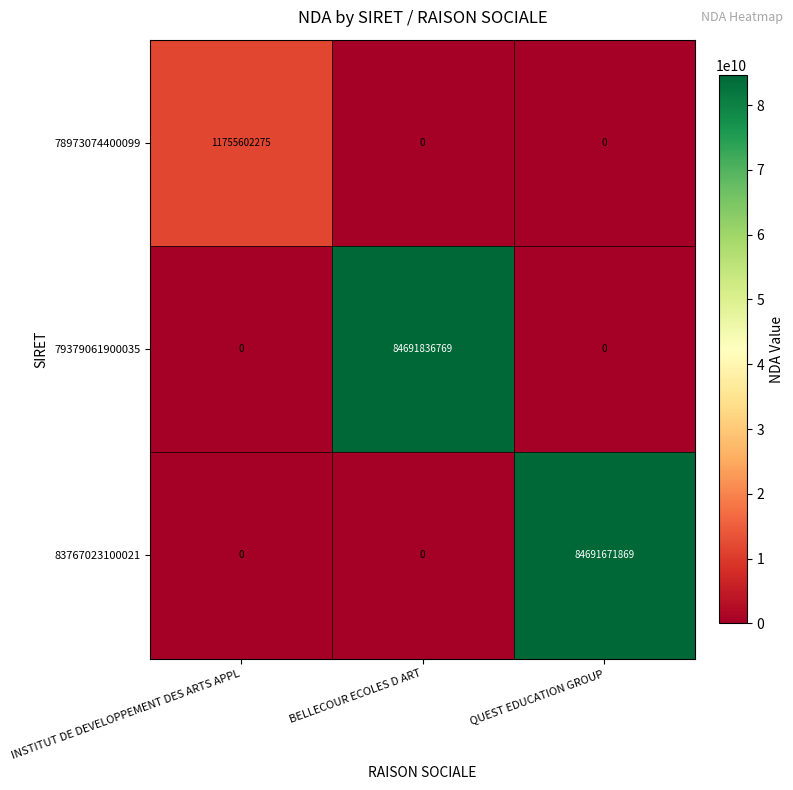

The value of 79379061900035 at INSTITUT DE DEVELOPPEMENT DES ARTS APPL is -47889763187. True or false?

False